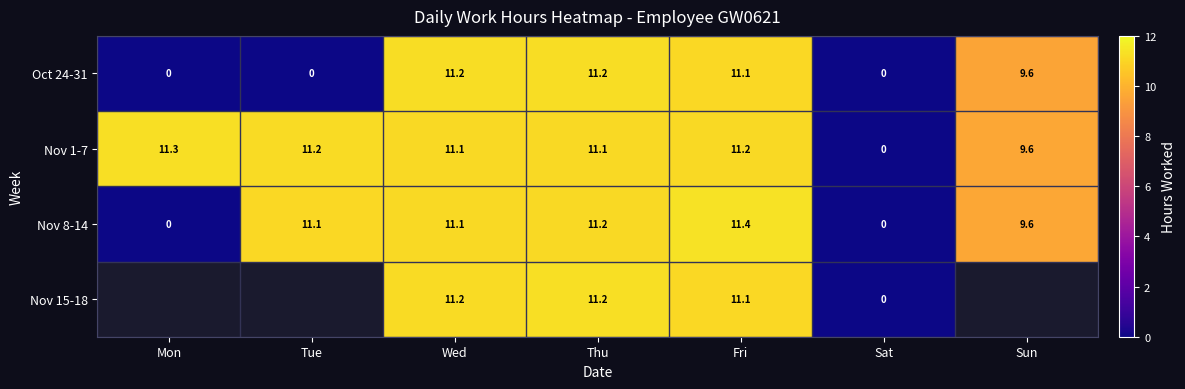

At which label does Nov 1-7 reach its peak?

Mon